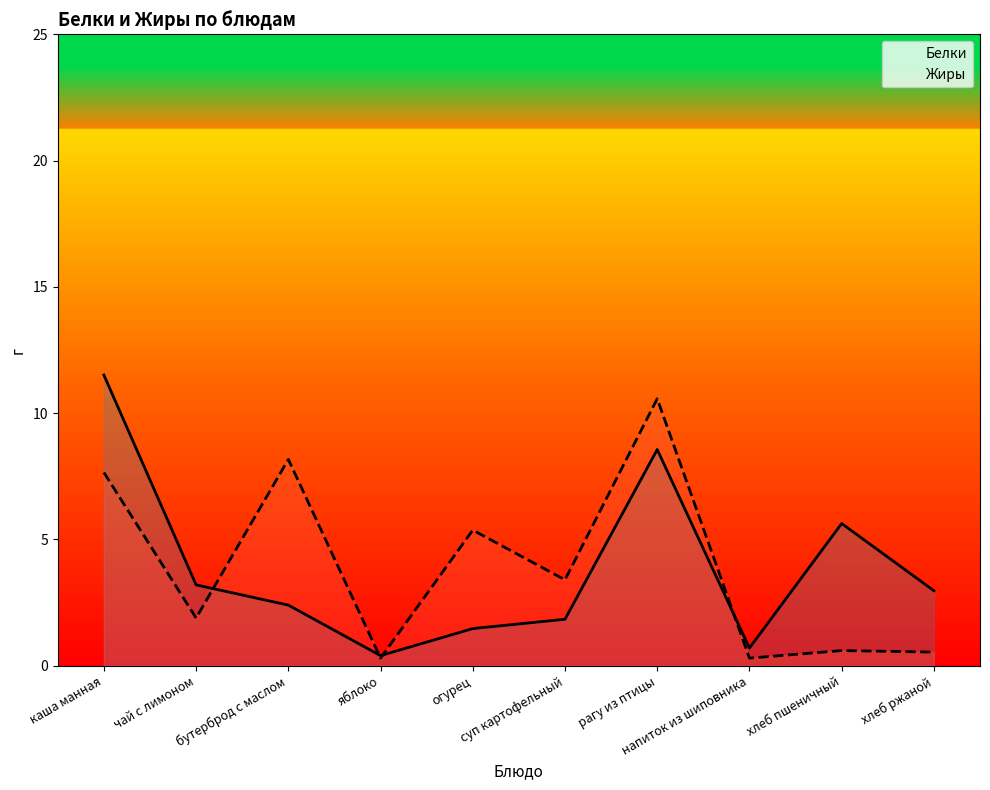

How many lines are shown in the chart?

2